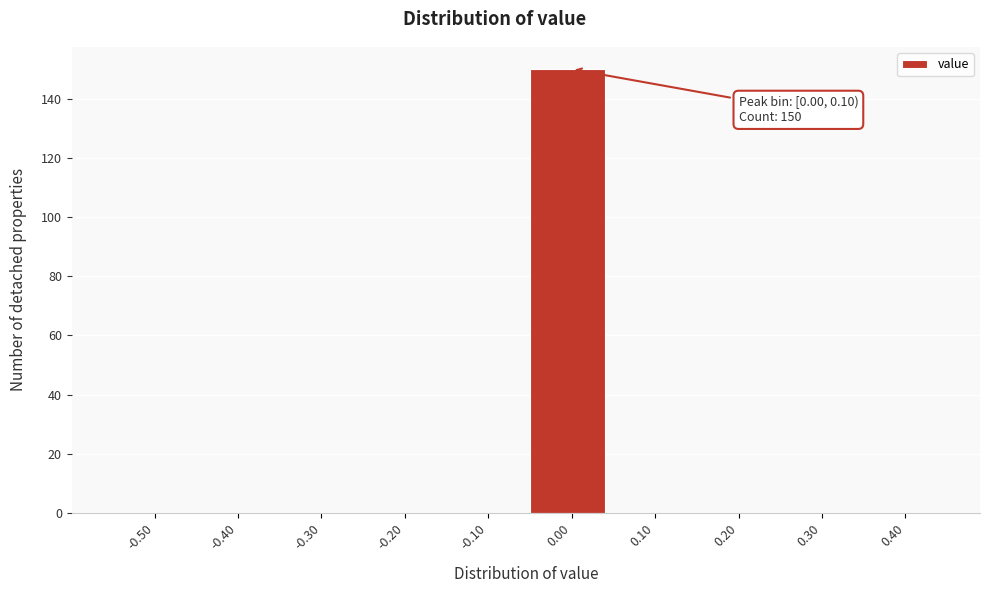

Reading left to right, list all the values displayed in this chart.

-0.50=0	-0.40=0	-0.30=0	-0.20=0	-0.10=0	0.00=150	0.10=0	0.20=0	0.30=0	0.40=0